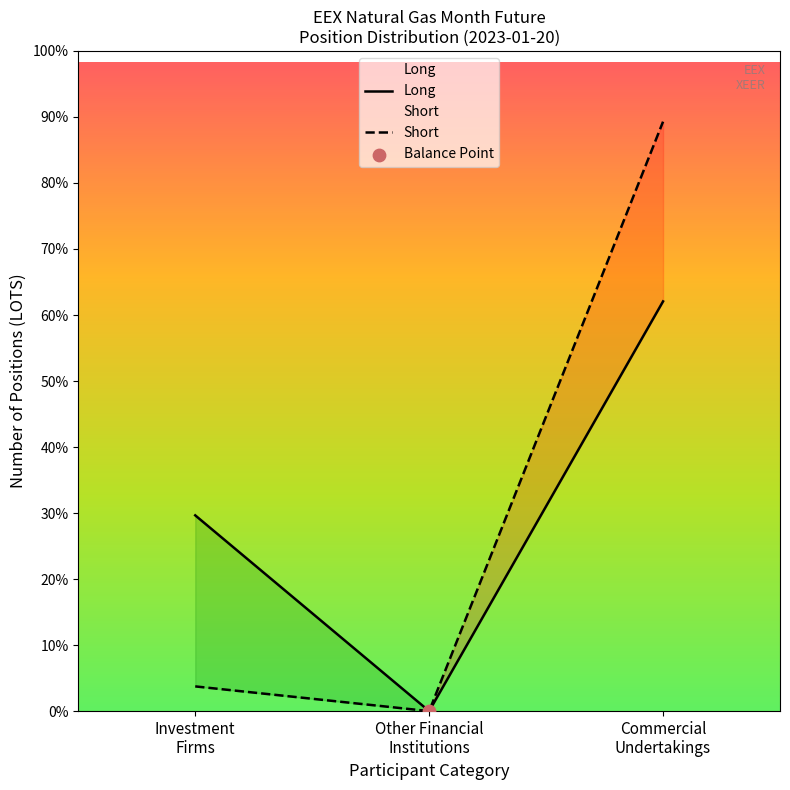

Which series has the largest total across all categories?

Short